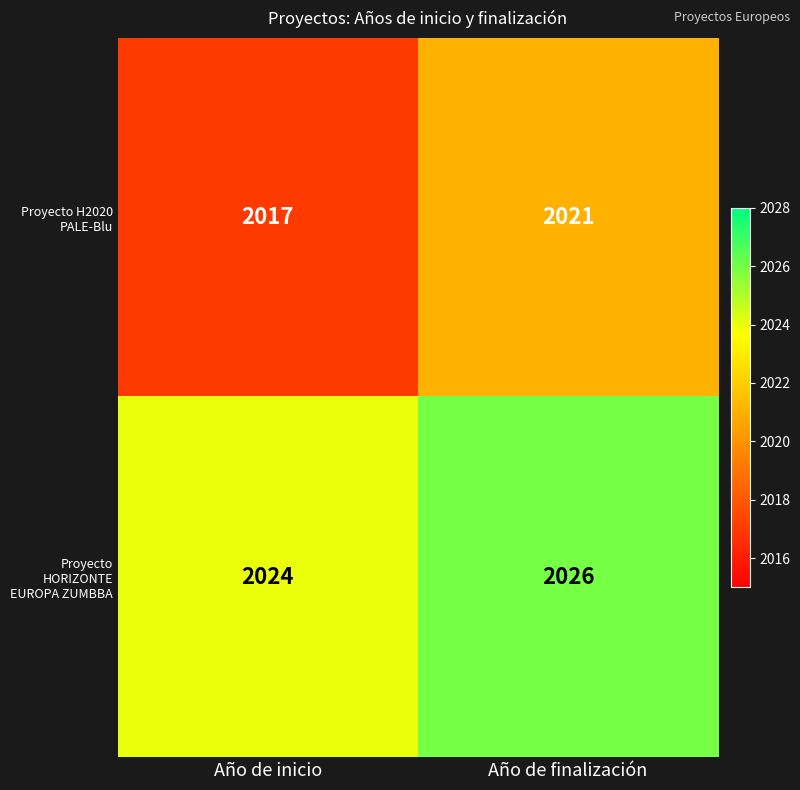

What is the maximum value shown in the chart?

2026